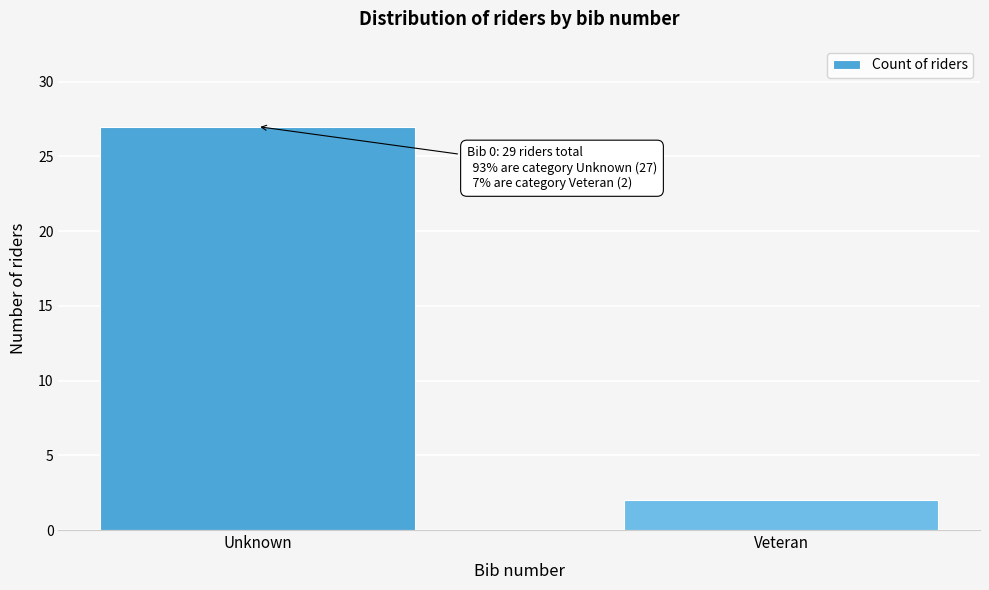

Reading left to right, list all the values displayed in this chart.

Unknown=27	Veteran=2